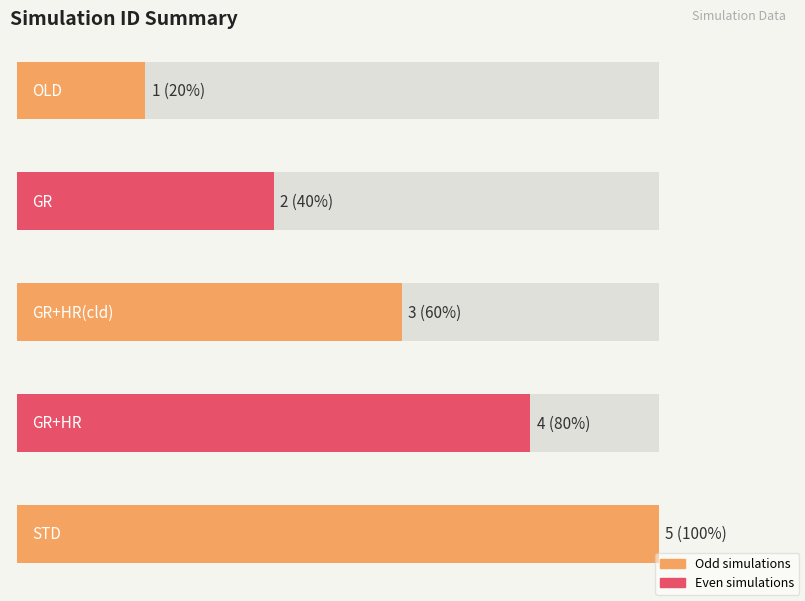

Which category has the highest value across all series?

STD